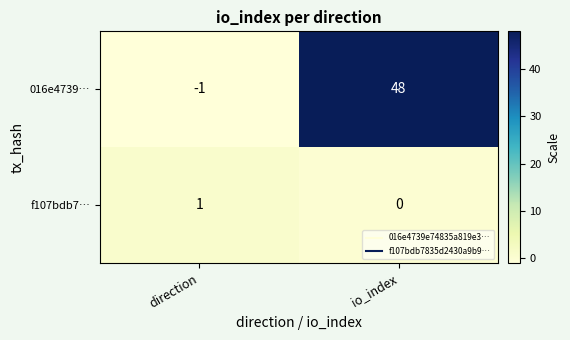

At how many categories does at least one series exceed 31?

1